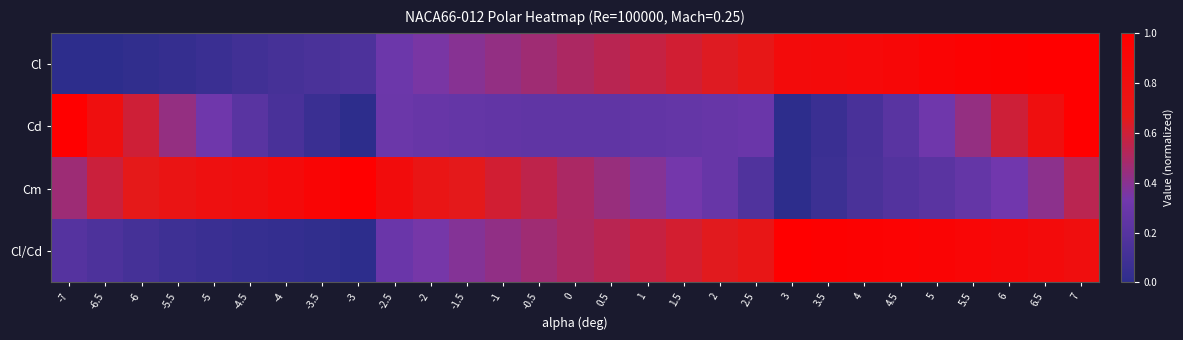

Which series has the largest total across all categories?

Cl/Cd